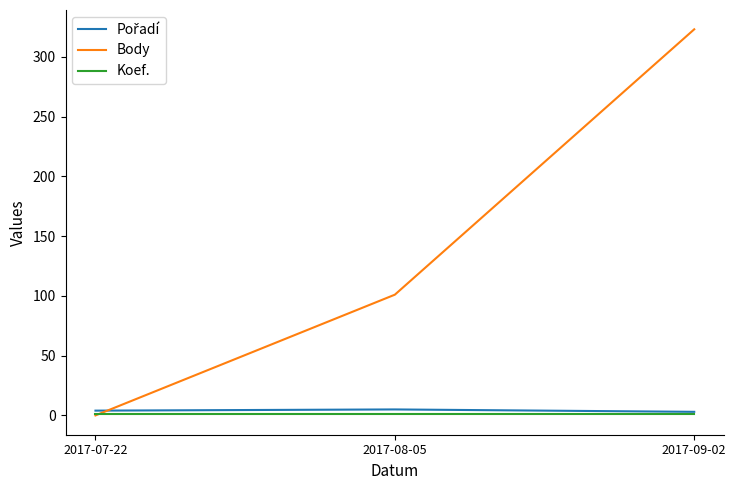

How many categories are shown in the chart?

3